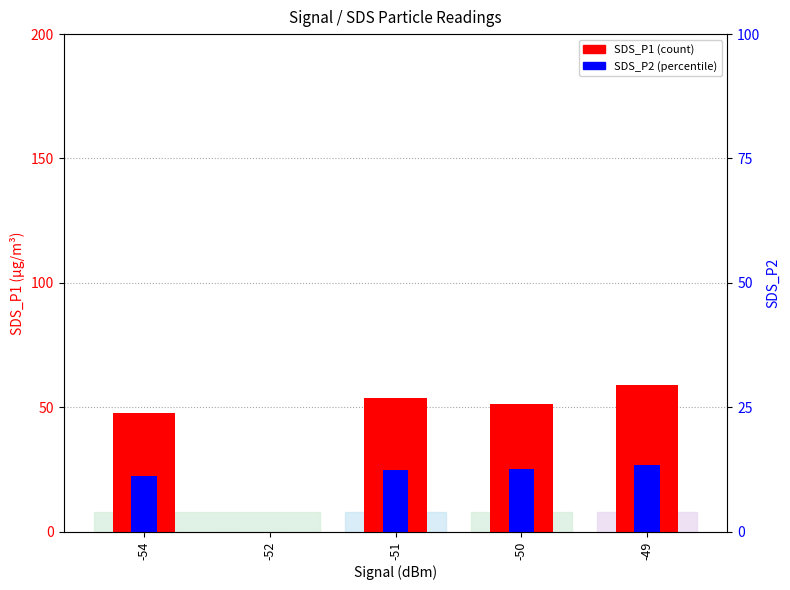

List the series in order of their overall mean, lowest first.

SDS_P2, SDS_P1